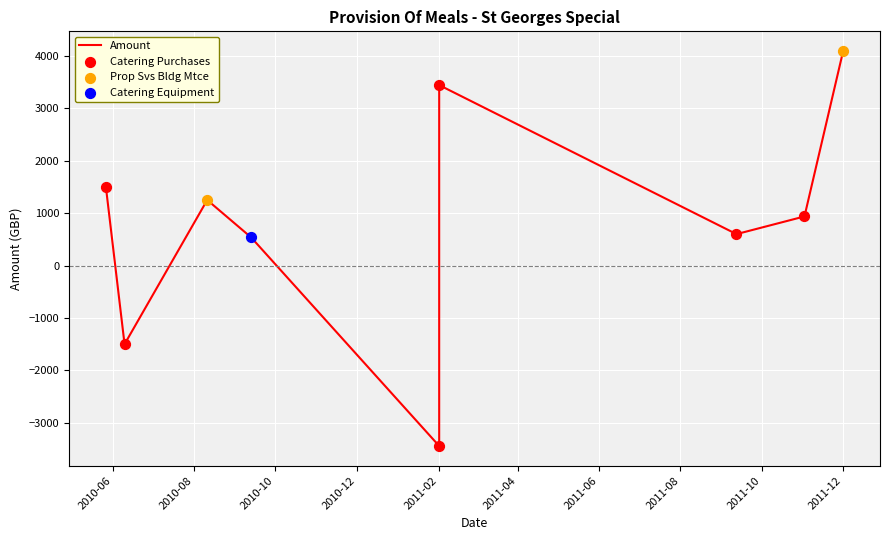

What is the change in value from 2010-05-27 to 2010-08-11?

-249.8